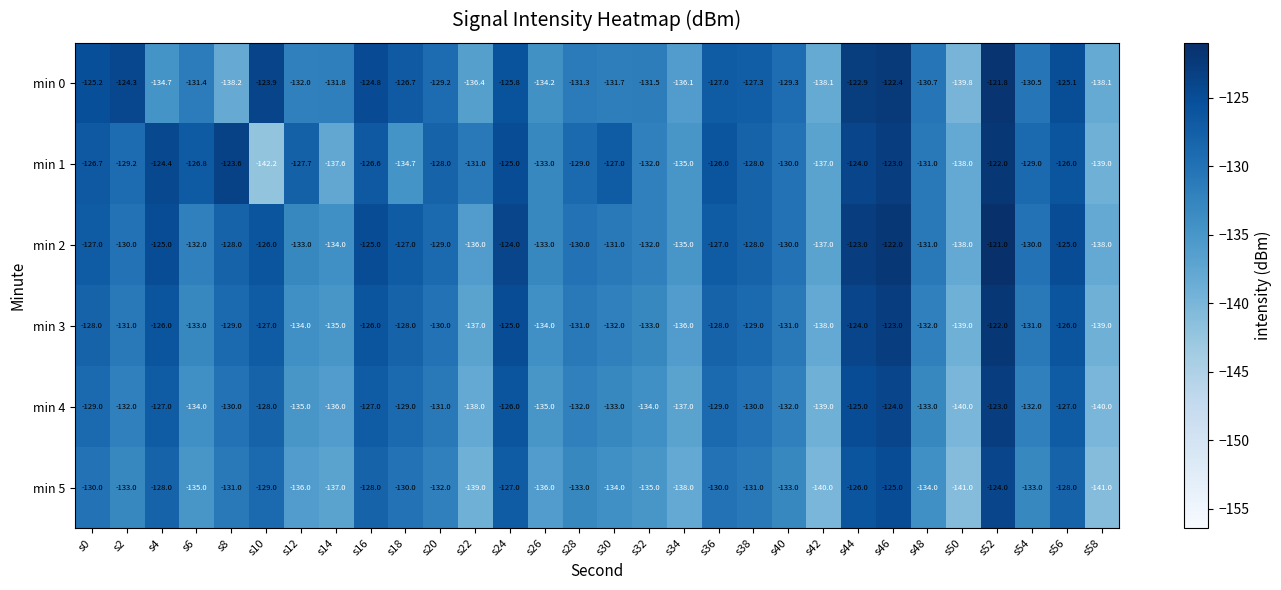

At which label does min 5 first exceed -133?

s0